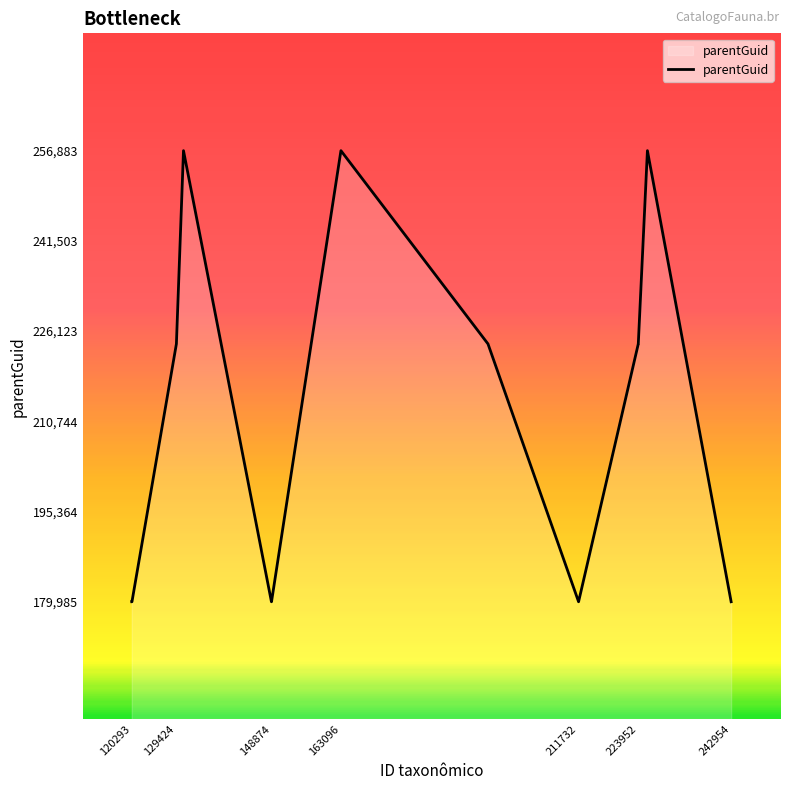

What is the smallest value displayed?

179985